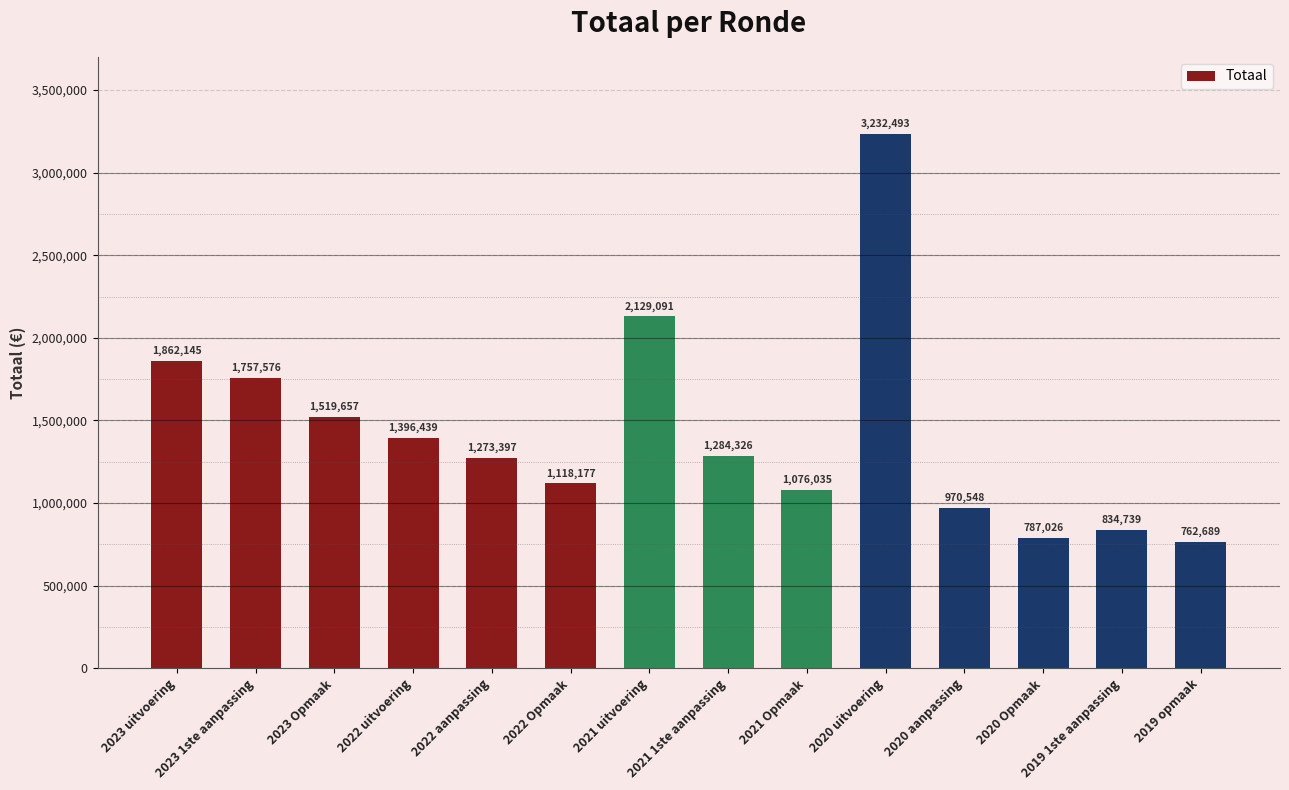

What is the change in value from 2022 Opmaak to 2021 Opmaak?

-42142